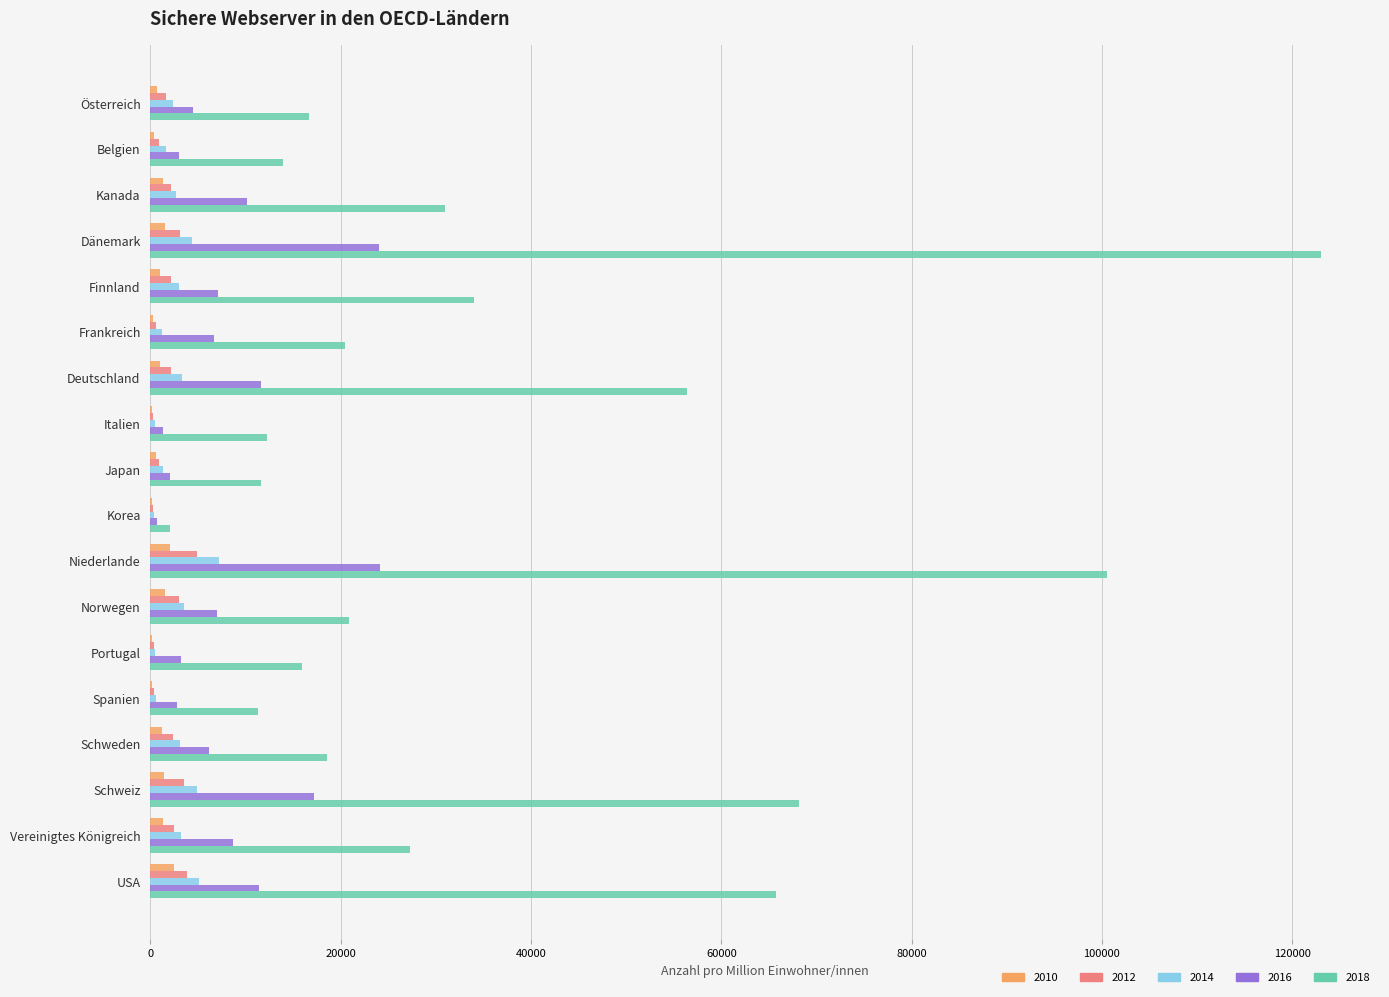

True or false: 2016 has a value of 17206.1 at USA.

False